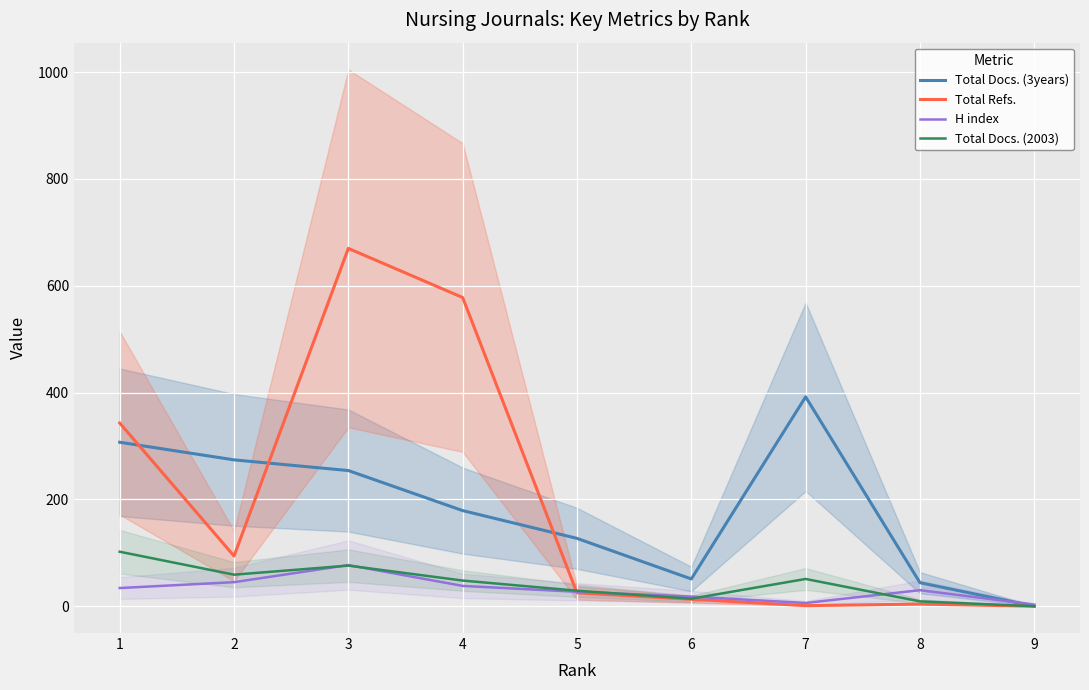

How many positive values does the Total Docs. (2003) series have?

8